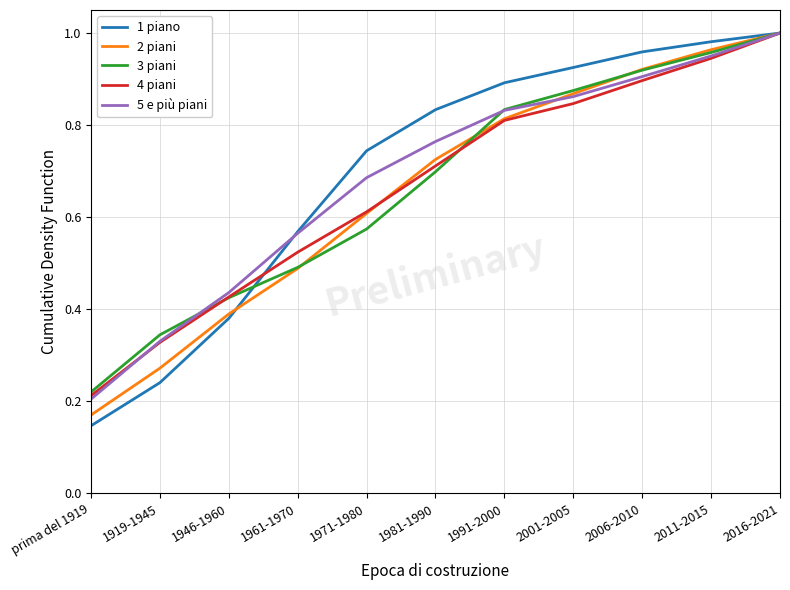

True or false: 3 piani has more than 2 points higher than both neighbors.

False